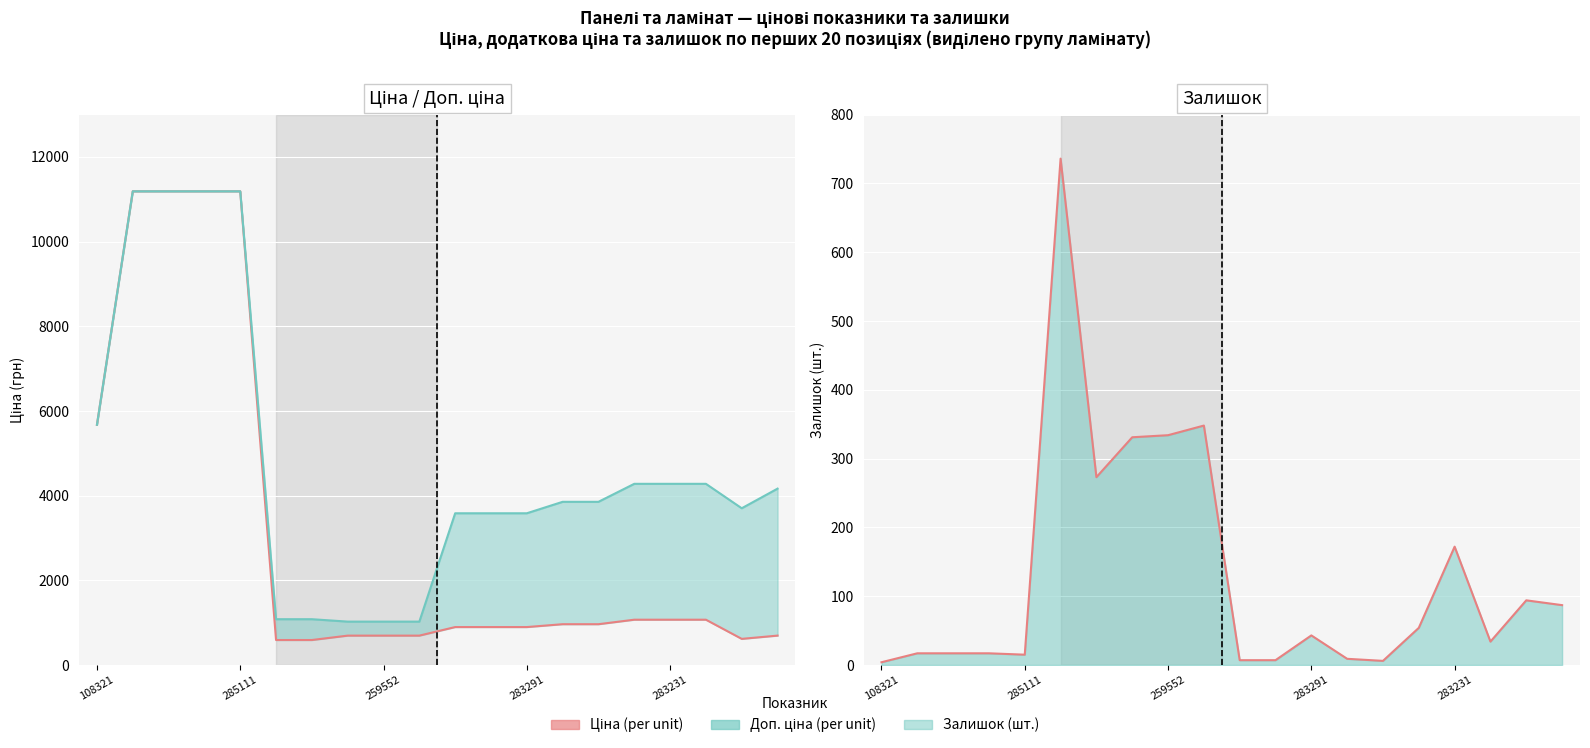

What is the average value of the Доп. ціна (per unit) series?

4741.4